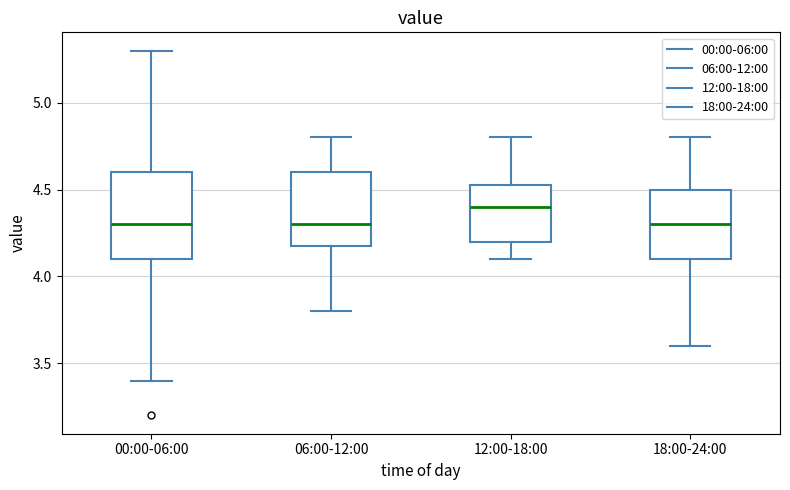

Reading left to right, read every box against the y-axis: the position of its median line, the range the box covers, and the ends of its whiskers. The values are not printed on the chart, so give them approximately, as read against the axis.

00:00-06:00: median 4.30, box 4.10 to 4.60, whiskers 3.40 to 5.30
06:00-12:00: median 4.30, box 4.20 to 4.60, whiskers 3.80 to 4.80
12:00-18:00: median 4.40, box 4.20 to 4.55, whiskers 4.10 to 4.80
18:00-24:00: median 4.30, box 4.10 to 4.50, whiskers 3.60 to 4.80